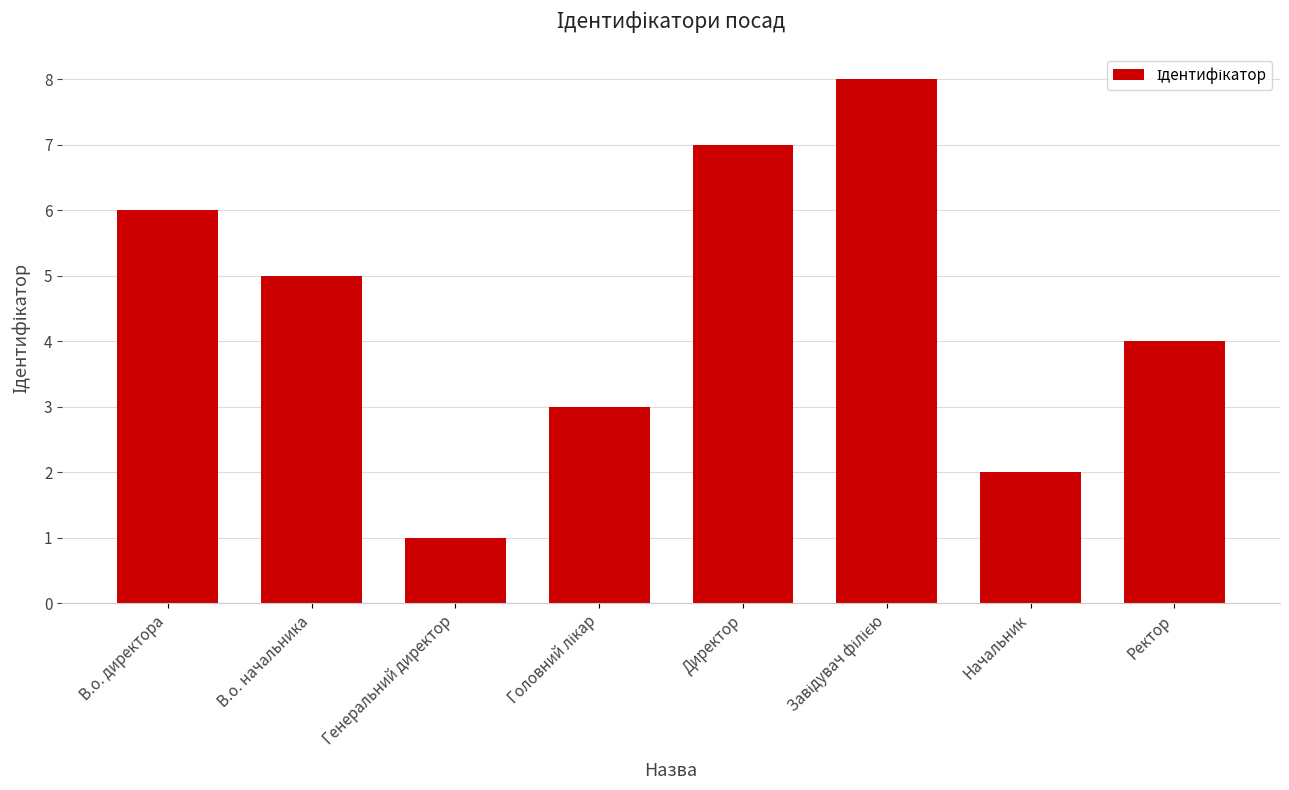

The value at Генеральний директор is 1. True or false?

True